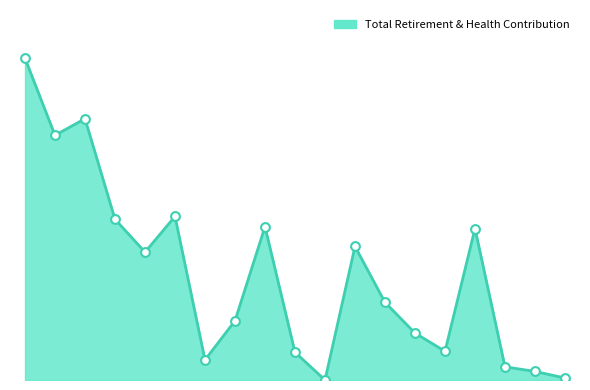

Is this an area chart (filled region under the line)?

Yes